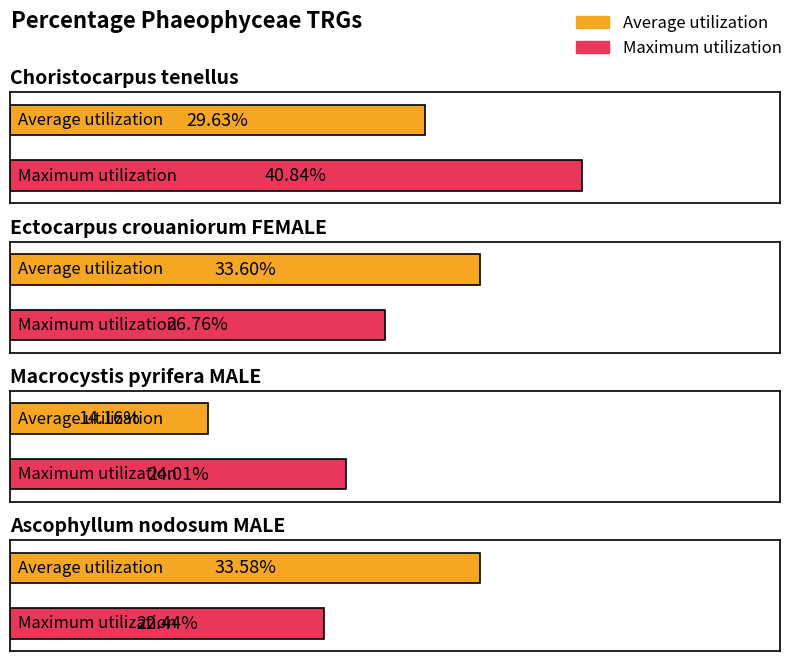

Is it true that Average utilization equals 23.4 at Ascophyllum nodosum MALE?

False